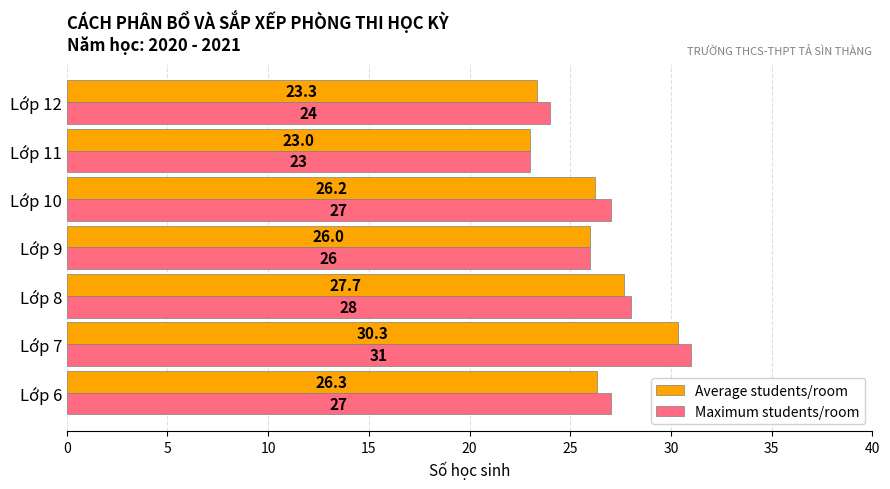

What is the difference between the Maximum students/room values at Lớp 8 and Lớp 9?

2.0